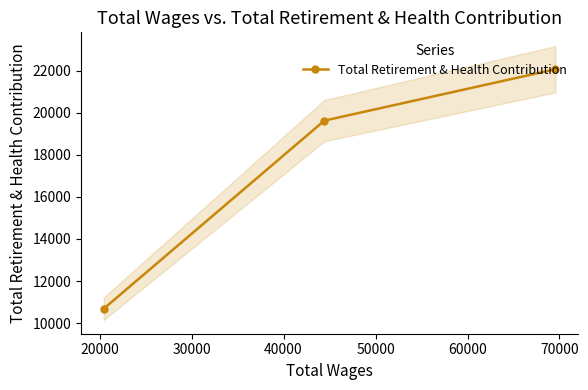

What is the value of the Total Retirement & Health Contribution point at the 1st from the left?

10678.0